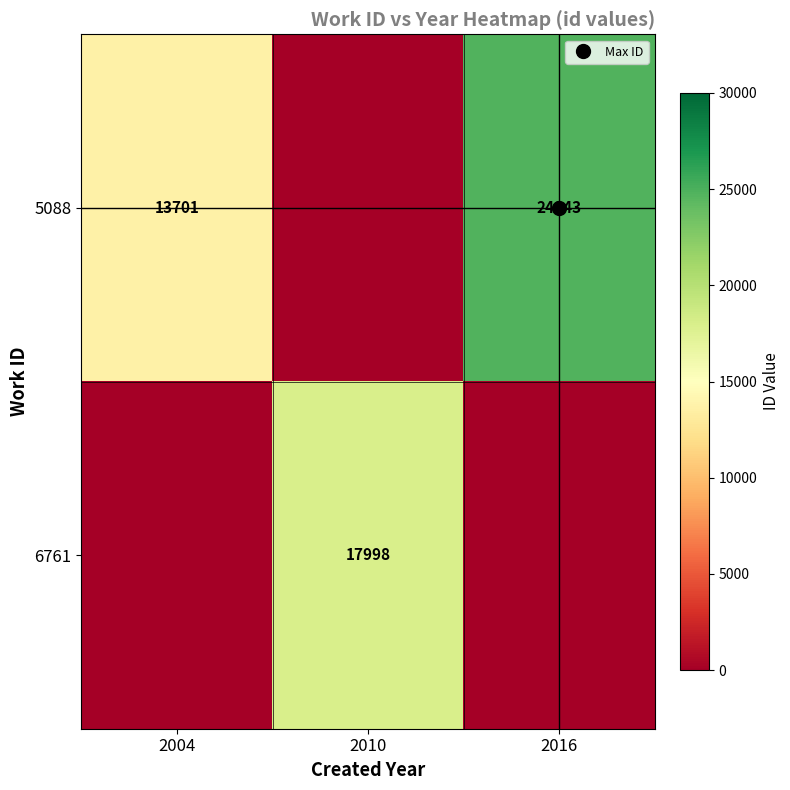

Which series has the largest total across all categories?

5088